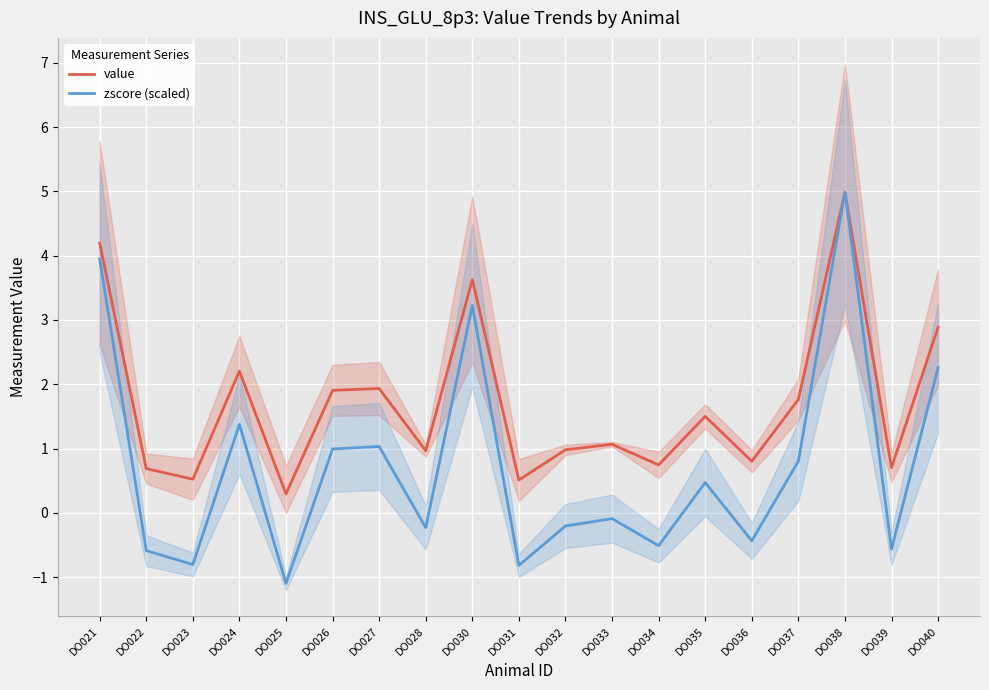

True or false: zscore (scaled) and value intersect in this chart.

False